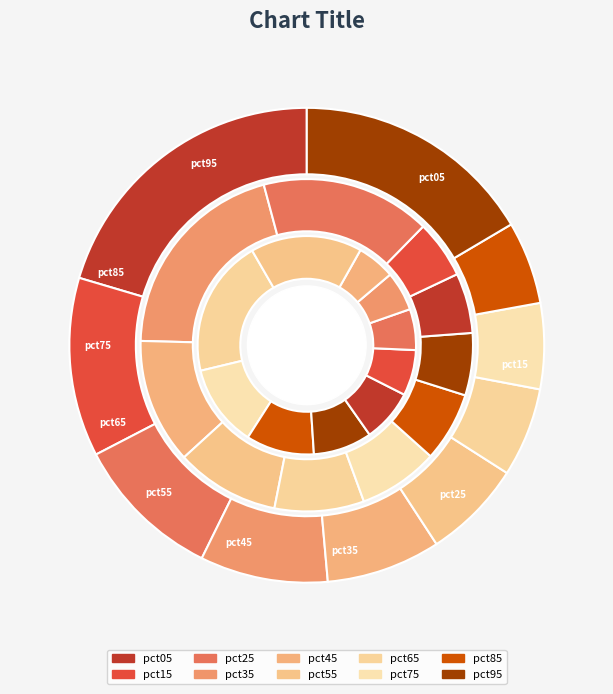

To the nearest percent, what percentage of the pie is pct75?

6%